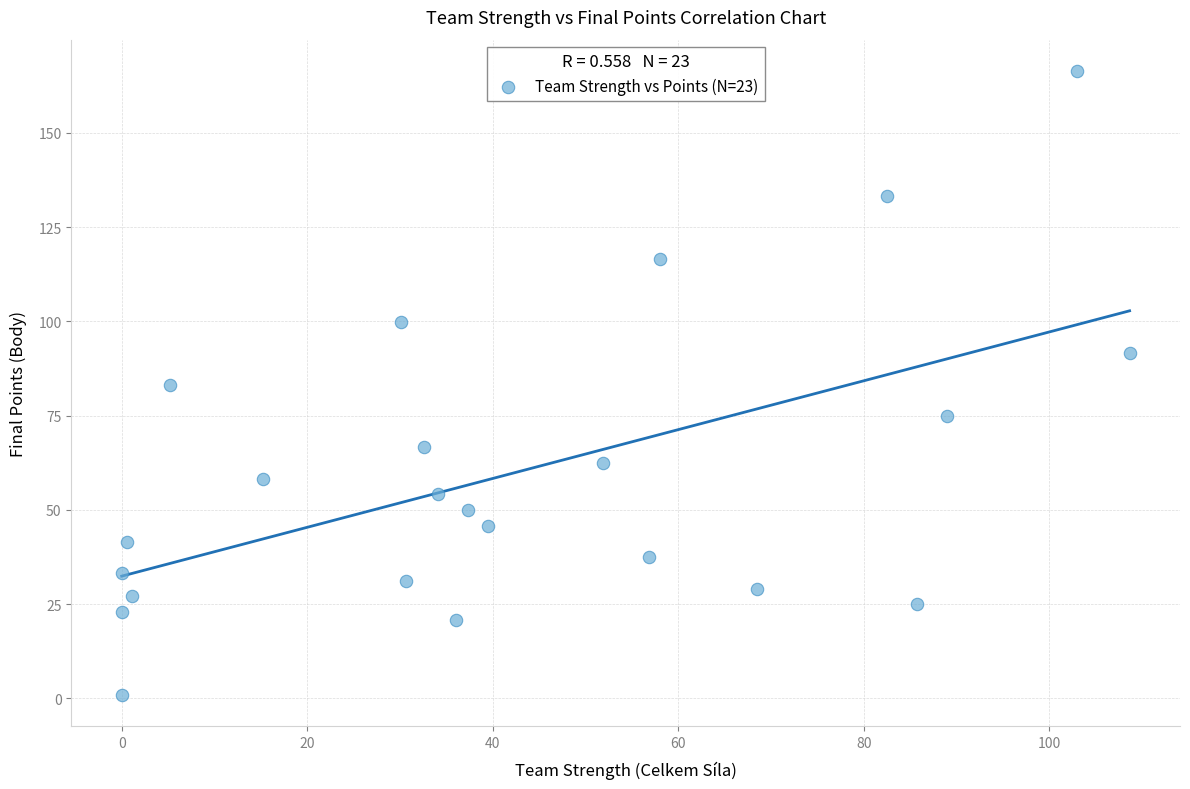

What is the range of X values (max minus min)?

108.7